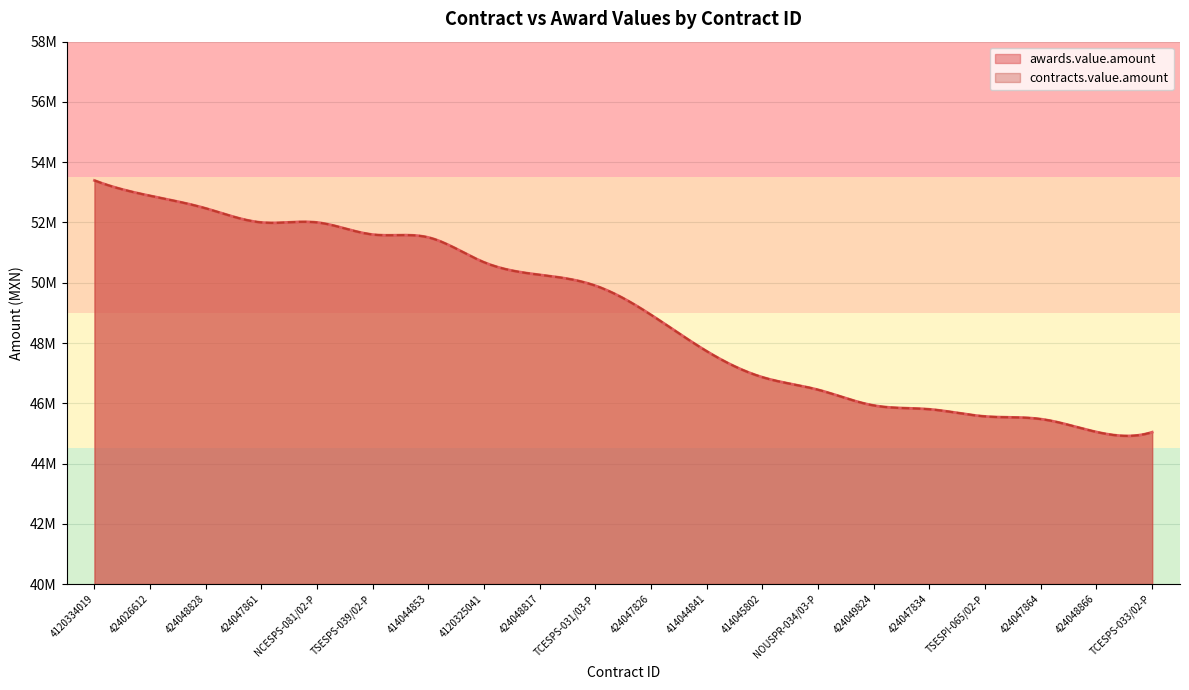

True or false: awards.value.amount has more than 0 points higher than both neighbors.

False